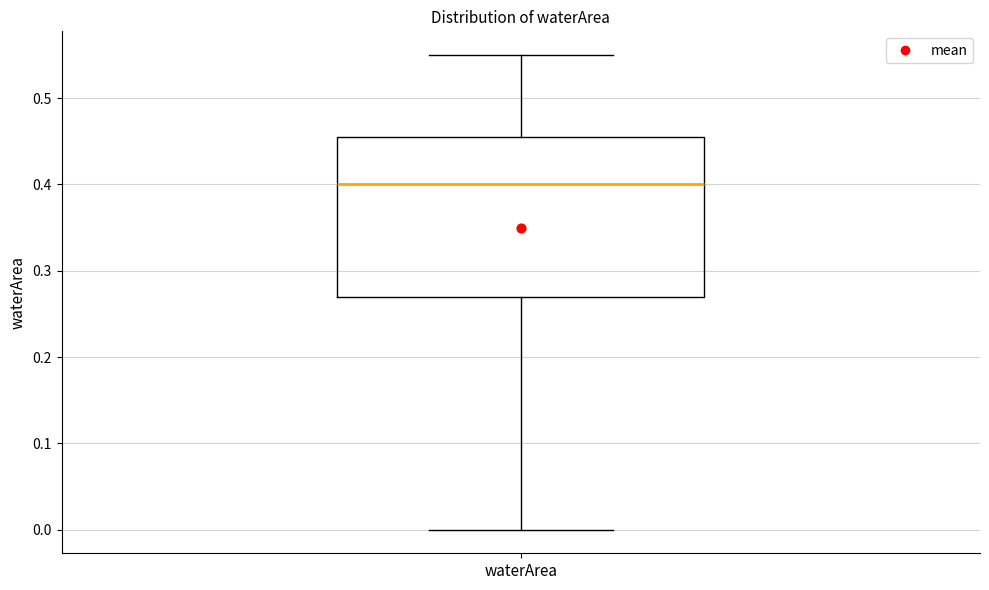

Transcribe this box plot: give where the median line is, the range the box spans, and where the two whiskers end, as read against the y-axis. The values are not printed on the chart, so give them approximately, as read against the axis.

median 0.40, box 0.27 to 0.46, whiskers 0.00 to 0.55